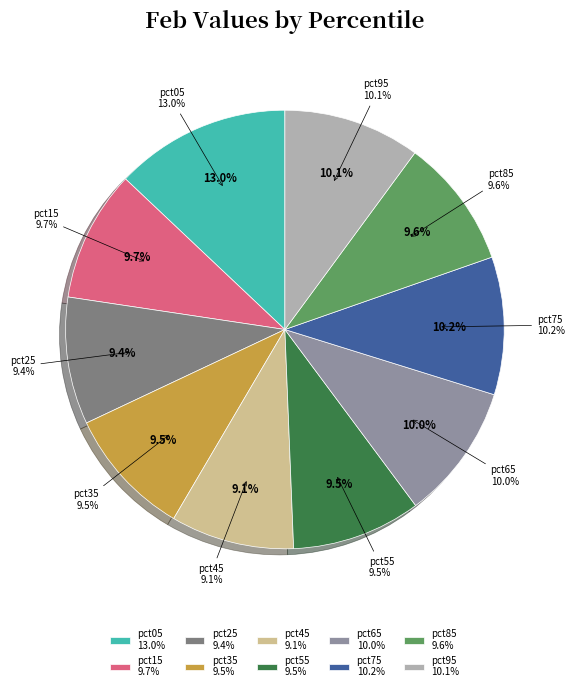

Is there any slice that represents more than half of the pie?

No